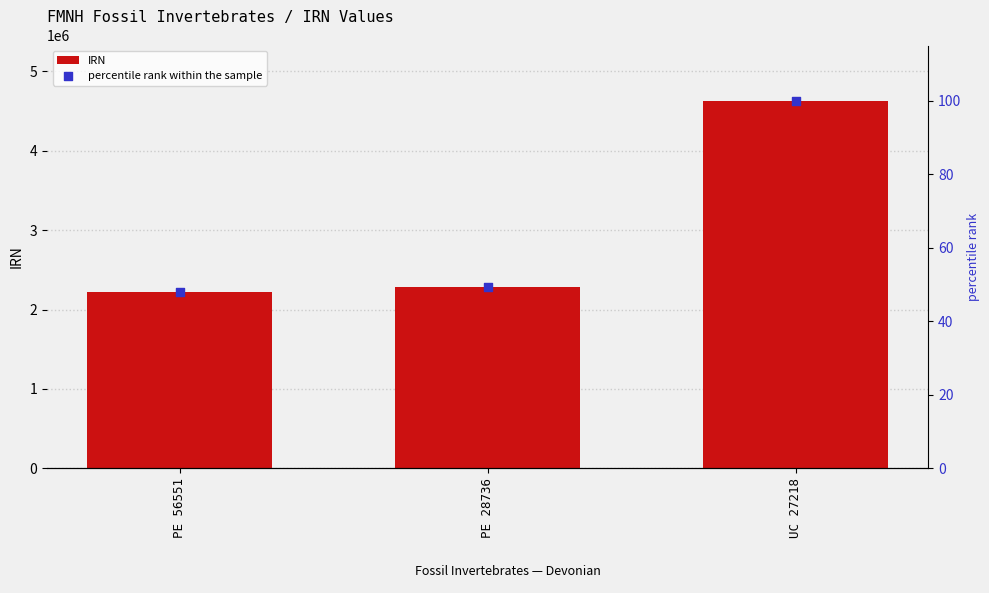

What are all the series names shown in the legend?

IRN, percentile rank within the sample